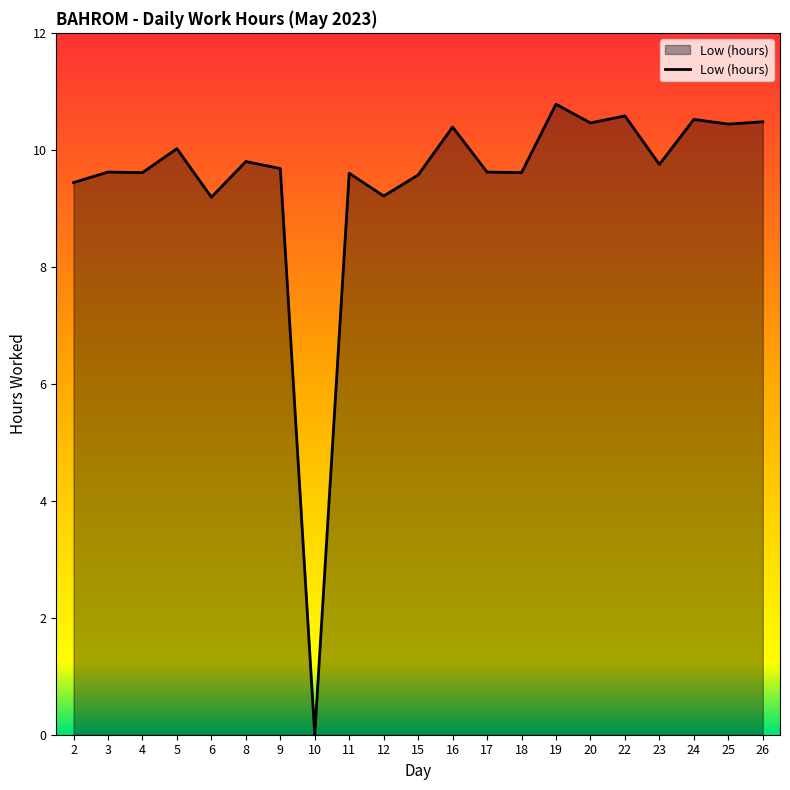

What is the change in value from 10 to 19?

+10.8